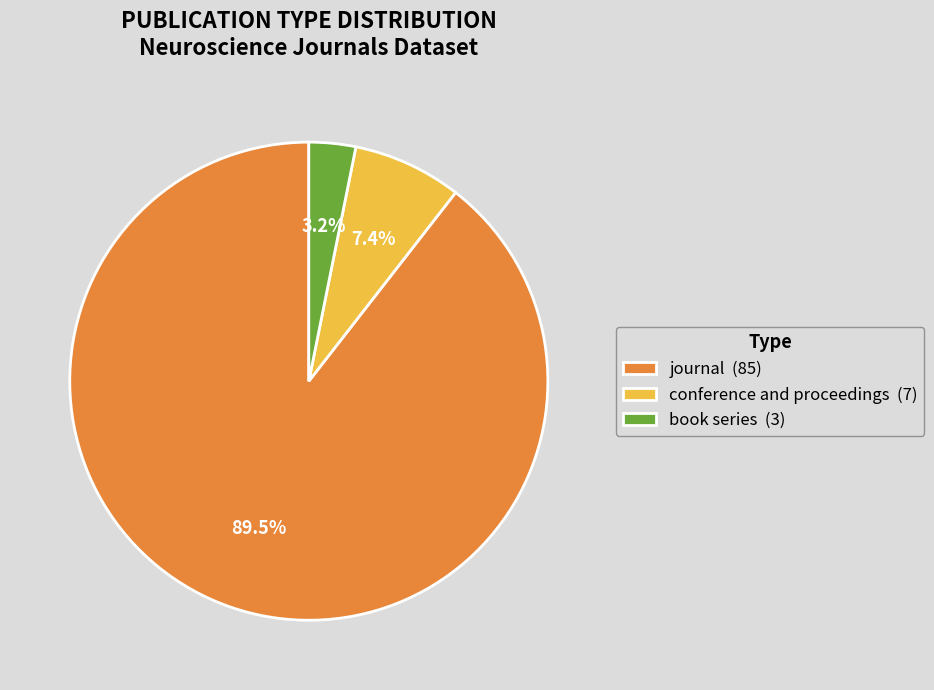

To the nearest percent, what percentage of the pie is conference and proceedings?

7%